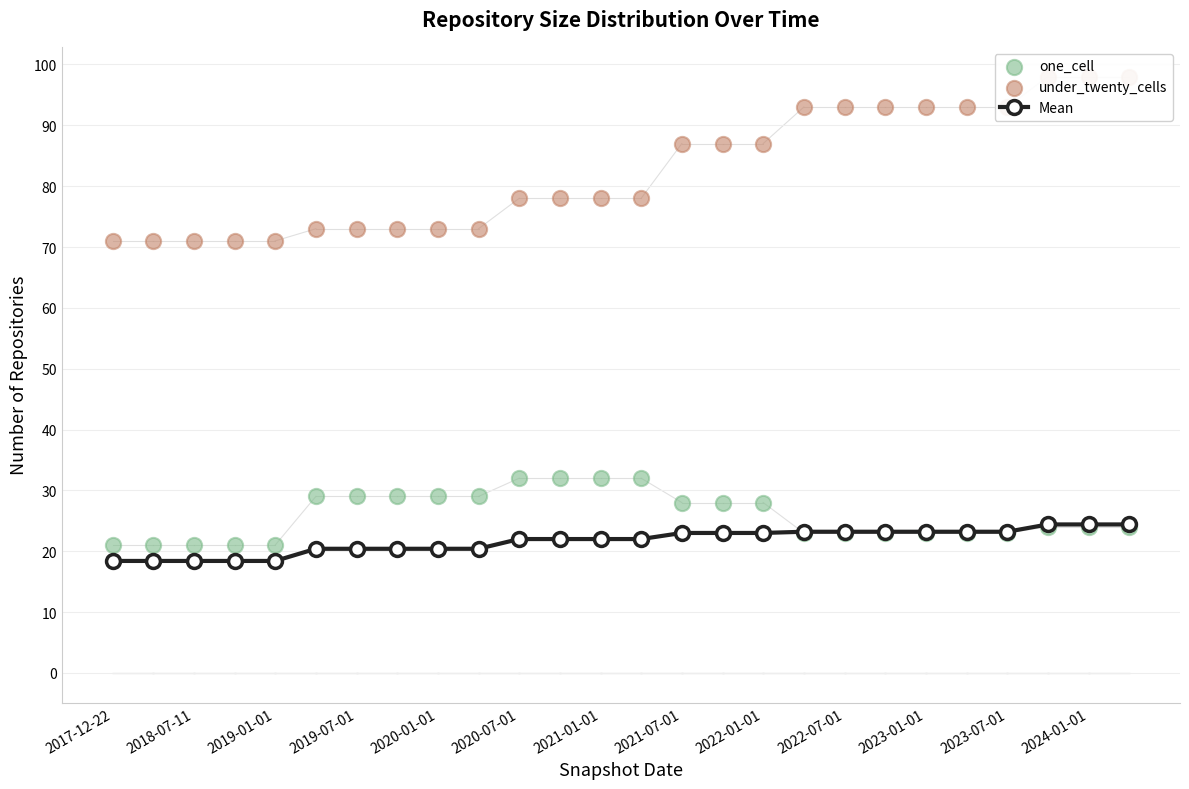

What is the total value across all series at 25?

146.4